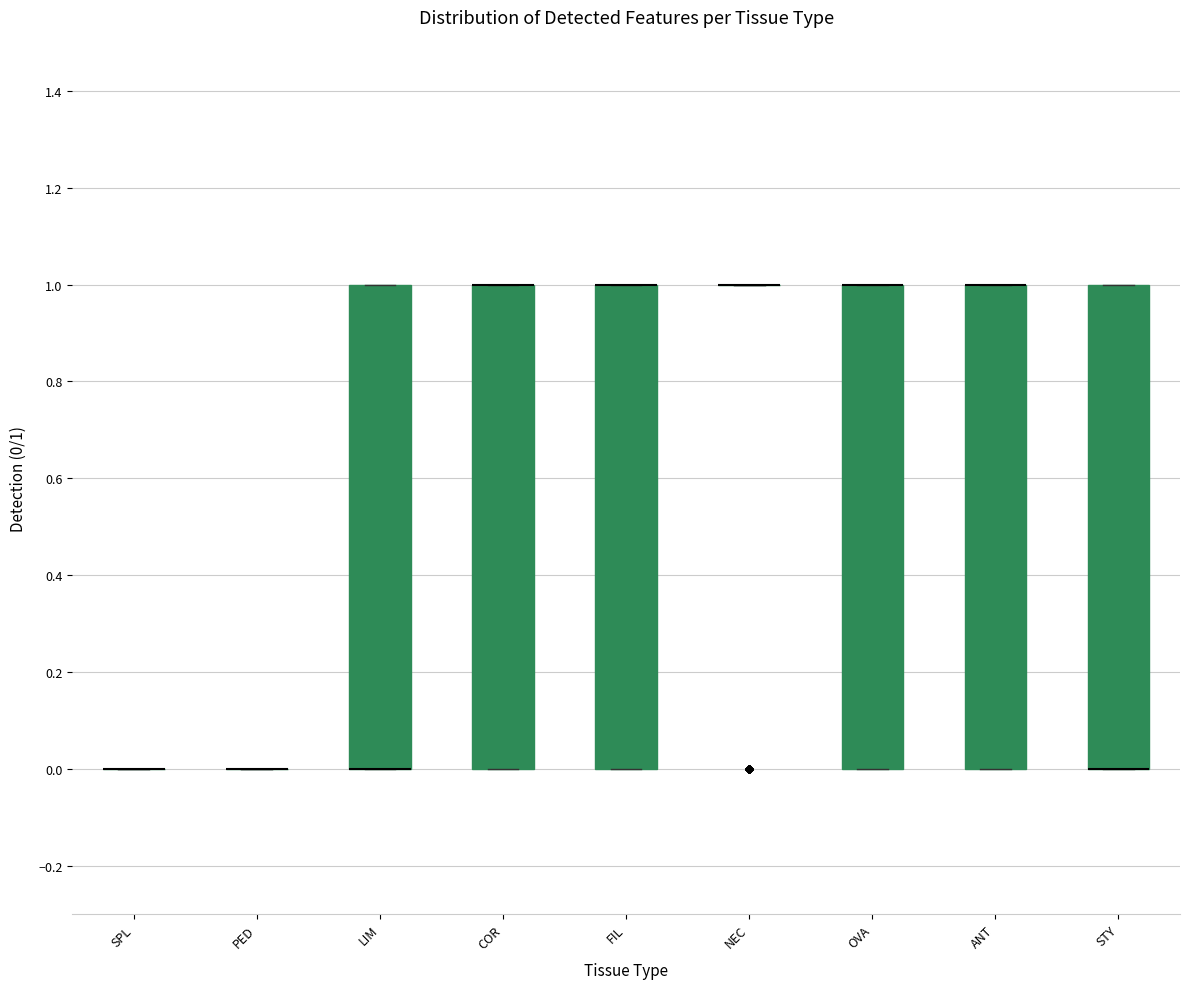

Reading left to right, transcribe this box plot: for each box, give where its median line is, the range the box spans, and where its two whiskers end, as read against the y-axis. The values are not printed on the chart, so give them approximately, as read against the axis.

SPL: box collapsed to a line at 0, whiskers 0 to 0
PED: box collapsed to a line at 0, whiskers 0 to 0
LIM: median 0 (drawn on the box's lower edge), box 0 to 1, whiskers 0 to 1
COR: median 1 (drawn on the box's upper edge), box 0 to 1, whiskers 0 to 1
FIL: median 1 (drawn on the box's upper edge), box 0 to 1, whiskers 0 to 1
NEC: box collapsed to a line at 1, whiskers 1 to 1
OVA: median 1 (drawn on the box's upper edge), box 0 to 1, whiskers 0 to 1
ANT: median 1 (drawn on the box's upper edge), box 0 to 1, whiskers 0 to 1
STY: median 0 (drawn on the box's lower edge), box 0 to 1, whiskers 0 to 1